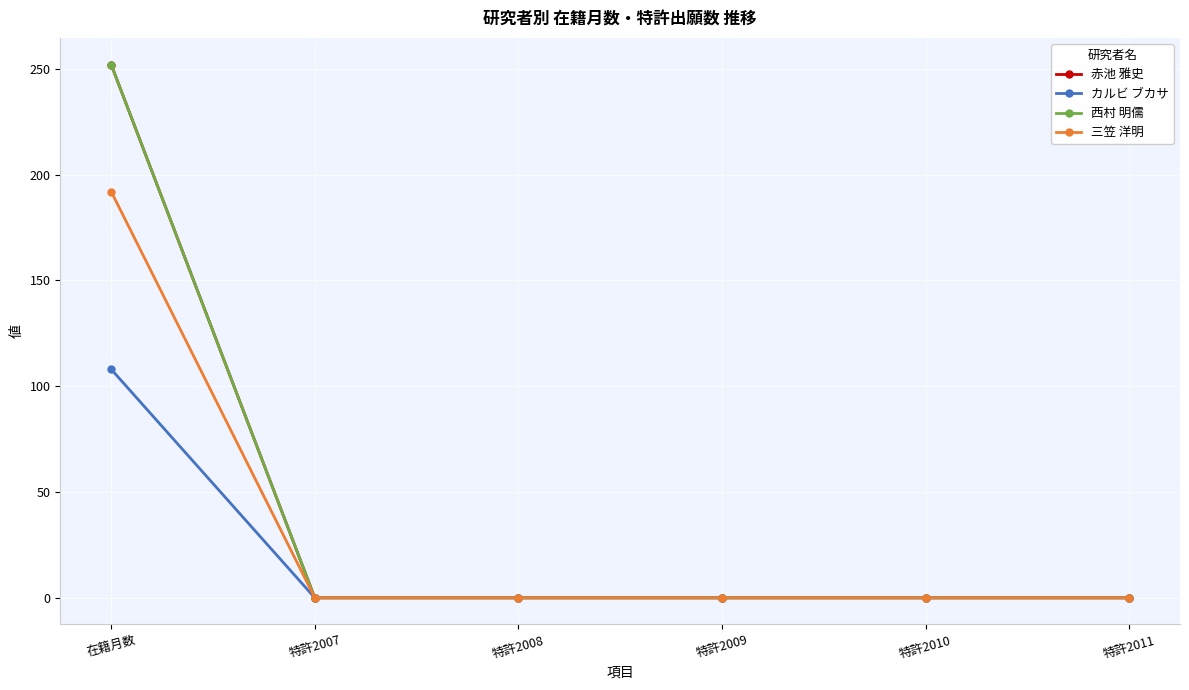

Which has a higher value, 特許2010 or 特許2007?

特許2010